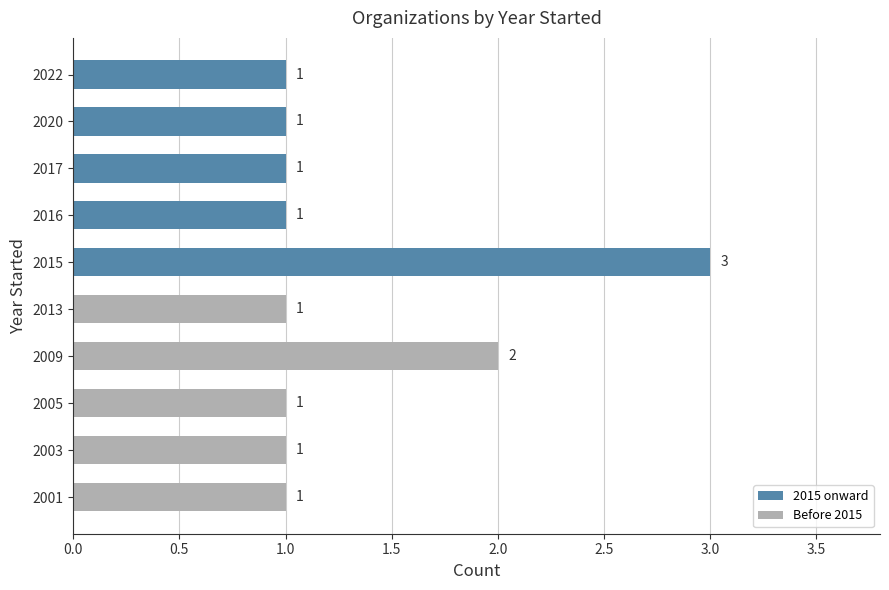

What is the sum of all values?

13